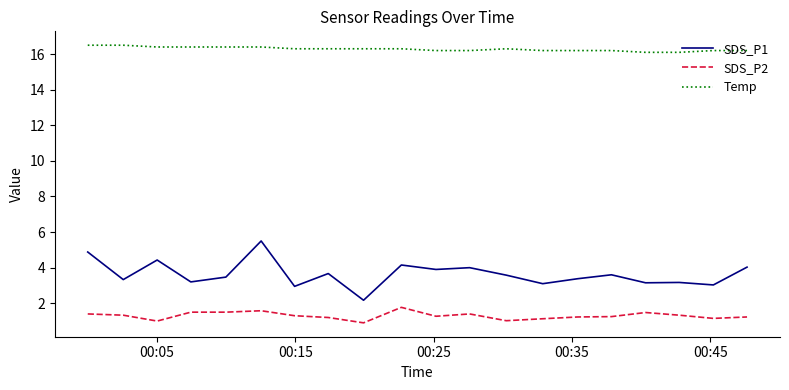

What is the maximum value for SDS_P2?

1.8